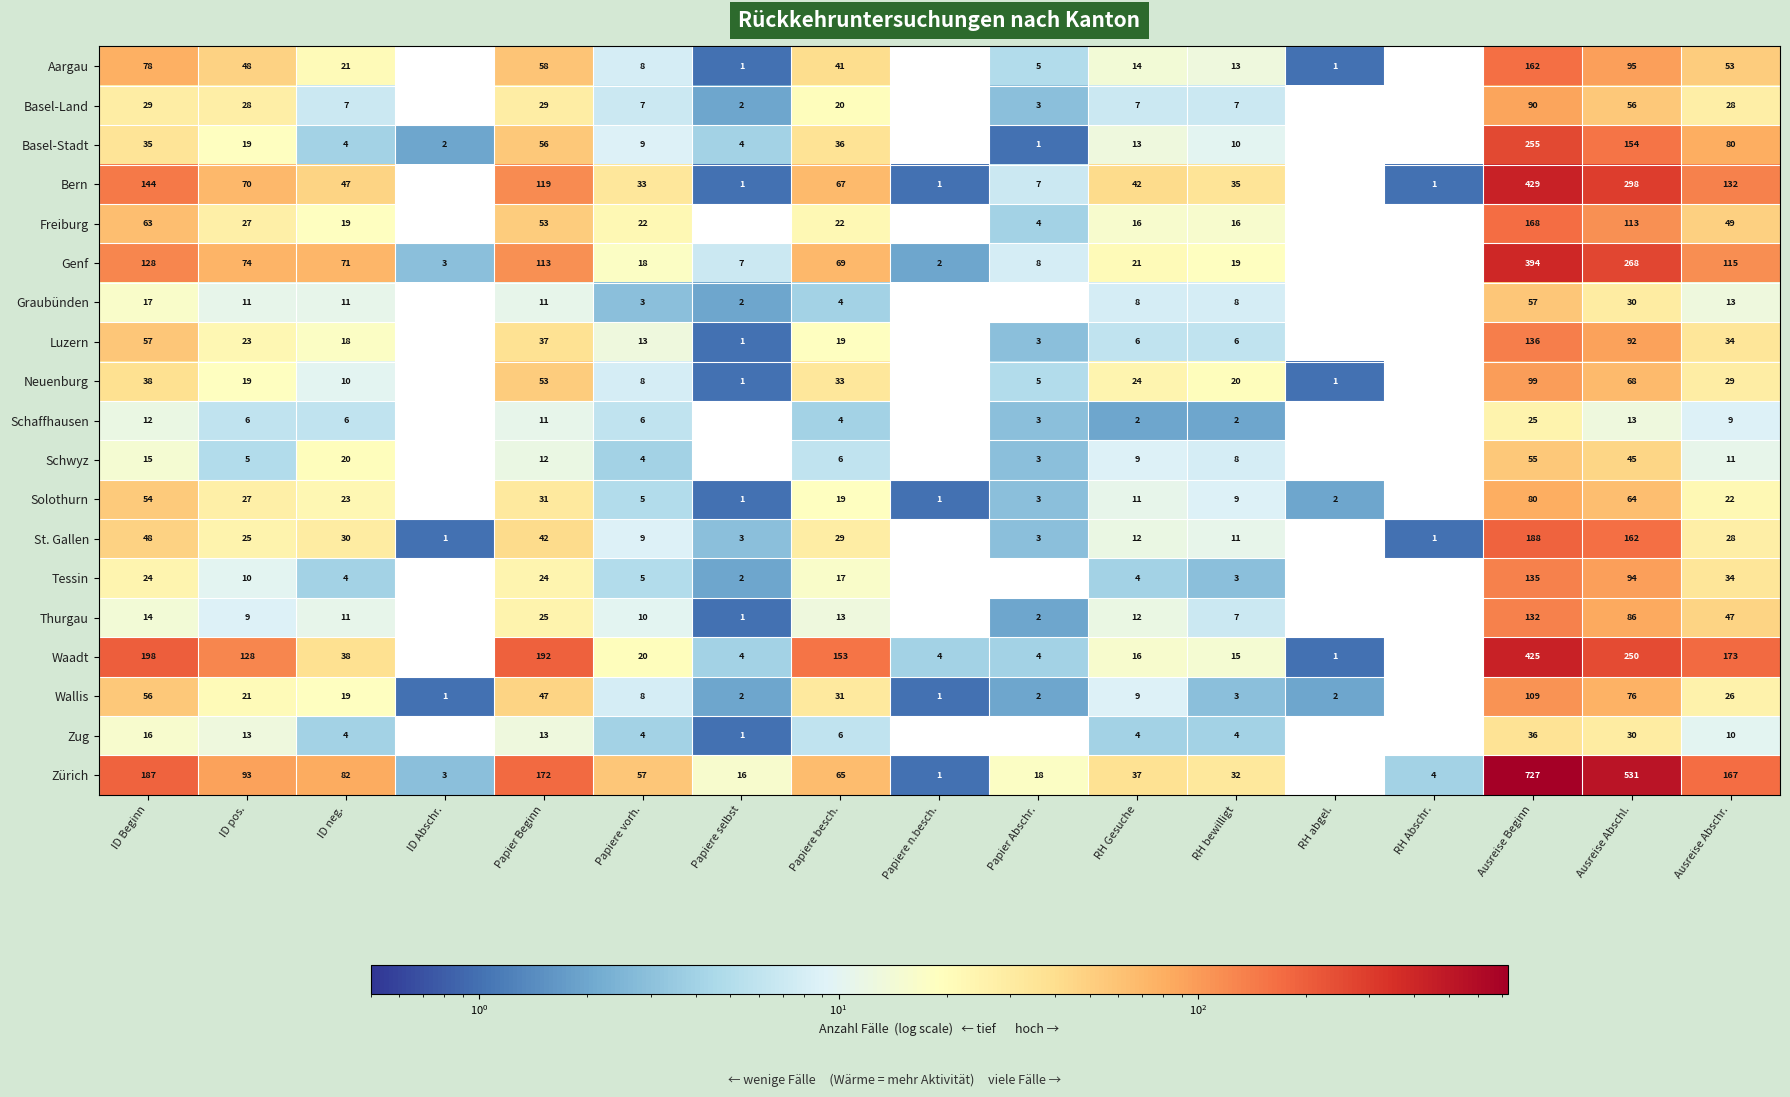

What is the total value across all series at ID Beginn?

1213